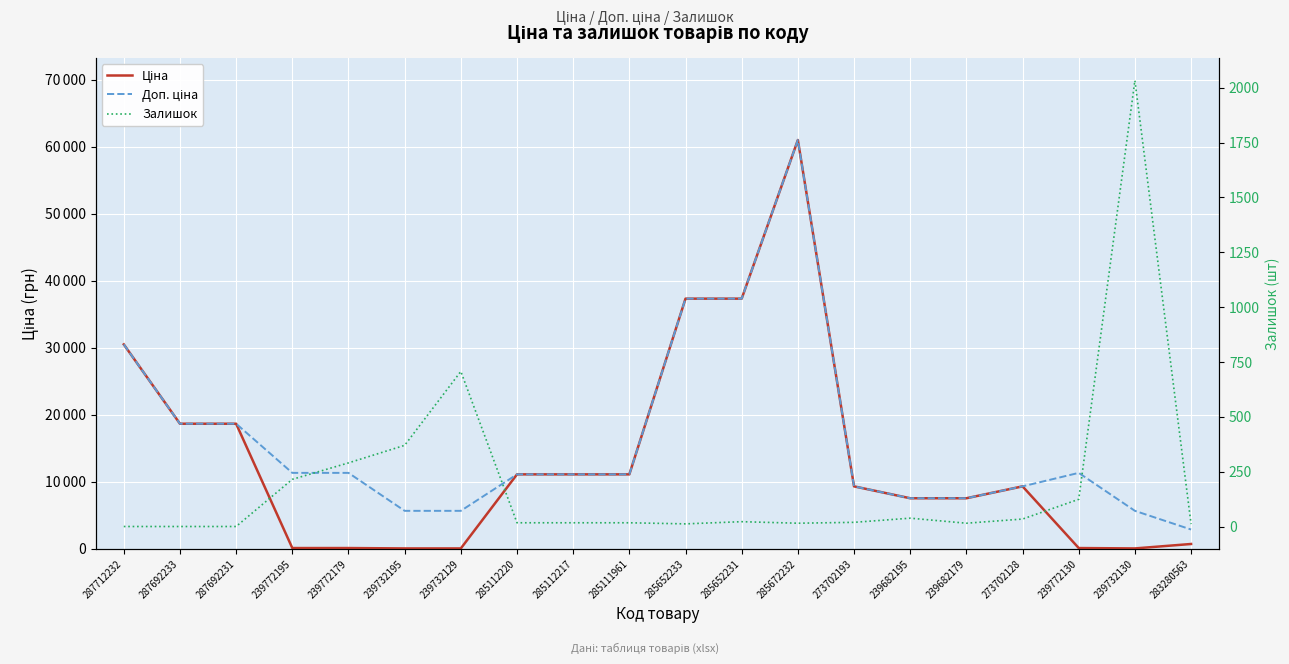

At which label does Залишок first exceed 19?

239772195